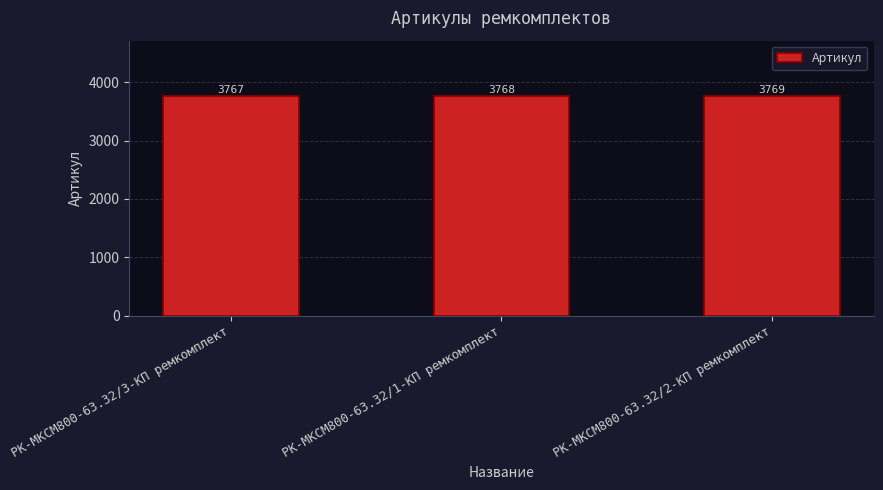

What is the sum of all values?

11304